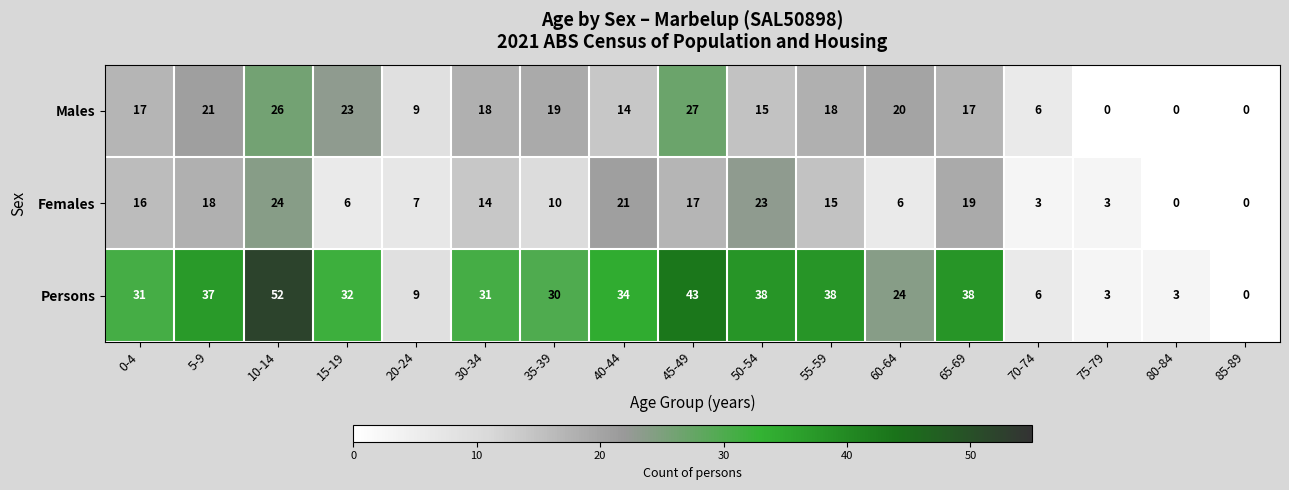

What is the maximum value for Females?

24